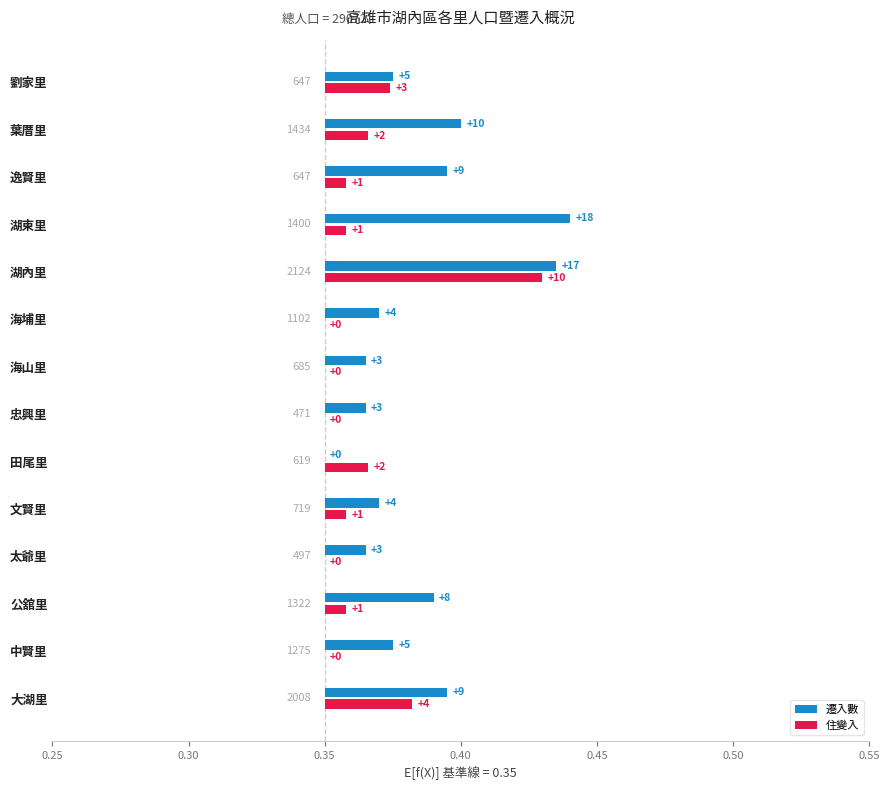

Rank the series by their maximum value, from highest to lowest.

遷入數, 住變入